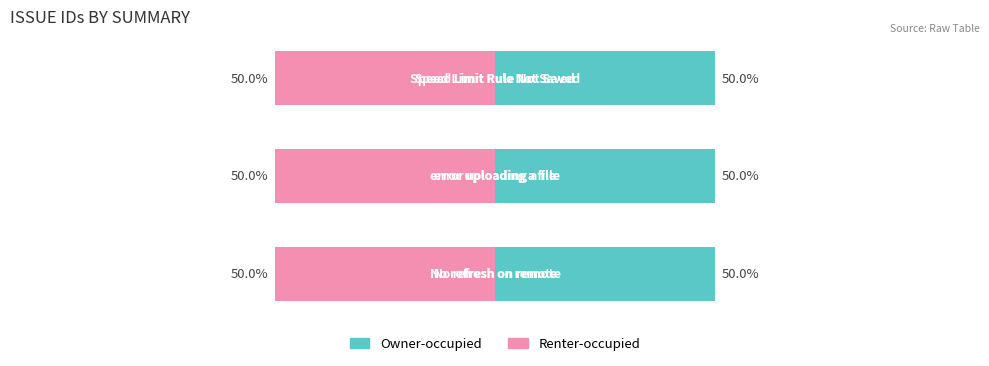

Rank the series at Speed Limit Rule Not Saved from highest to lowest value.

Owner-occupied, Renter-occupied